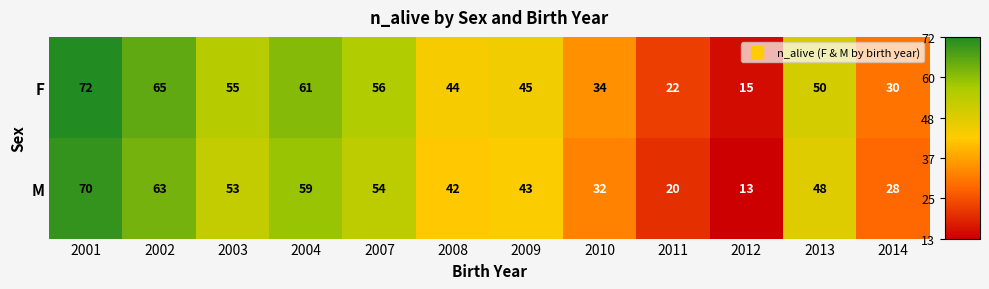

The value of F at 2014 is 30. True or false?

True